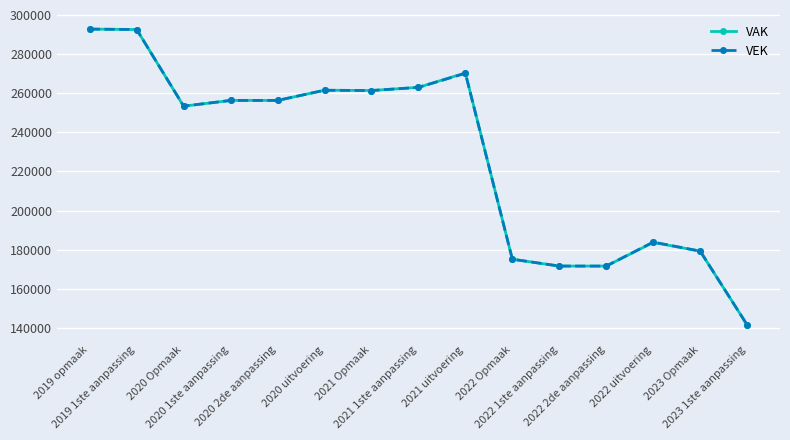

What is the minimum value for VAK?

141539